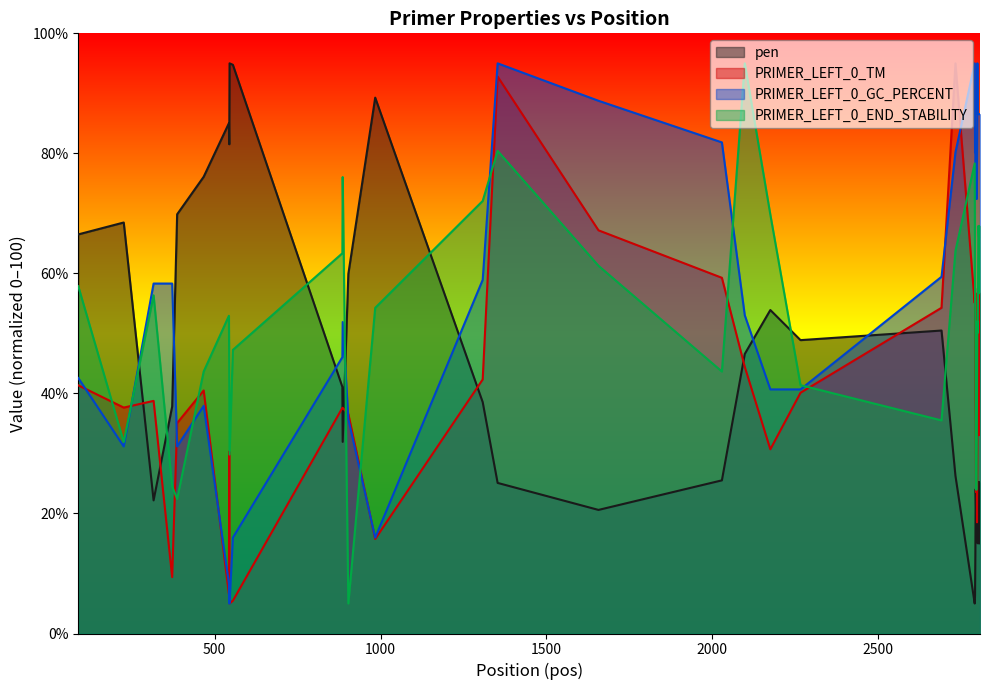

At 544, list the series in order from largest to smallest.

pen, PRIMER_LEFT_0_END_STABILITY, PRIMER_LEFT_0_TM, PRIMER_LEFT_0_GC_PERCENT